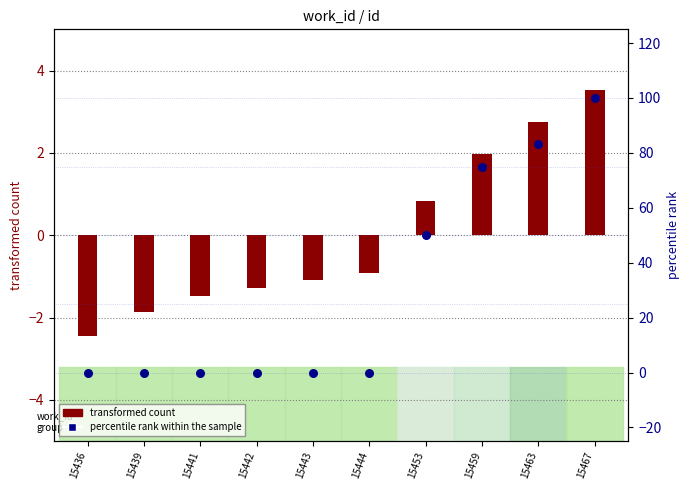

Which series reaches the minimum Y coordinate?

transformed count